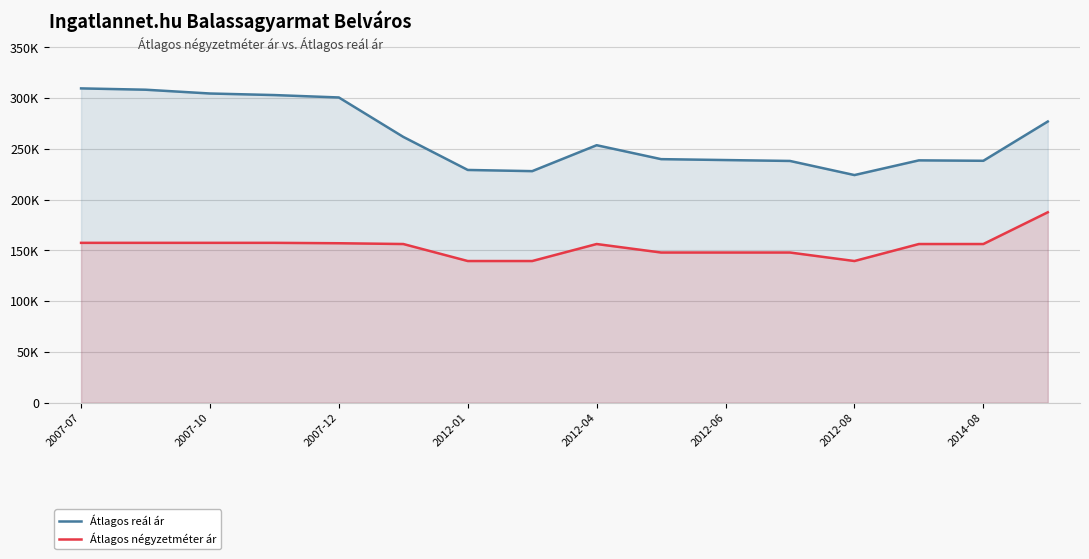

True or false: Átlagos négyzetméter ár and Átlagos reál ár intersect in this chart.

False